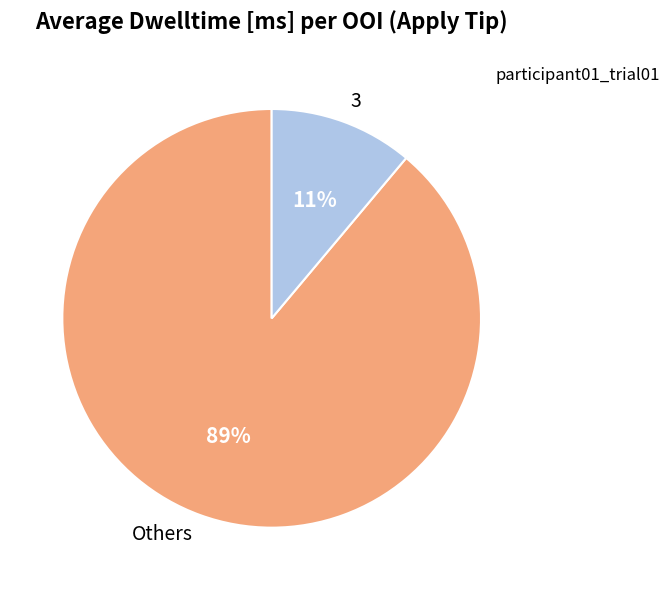

Is it true that 3 is 21% of the pie?

False